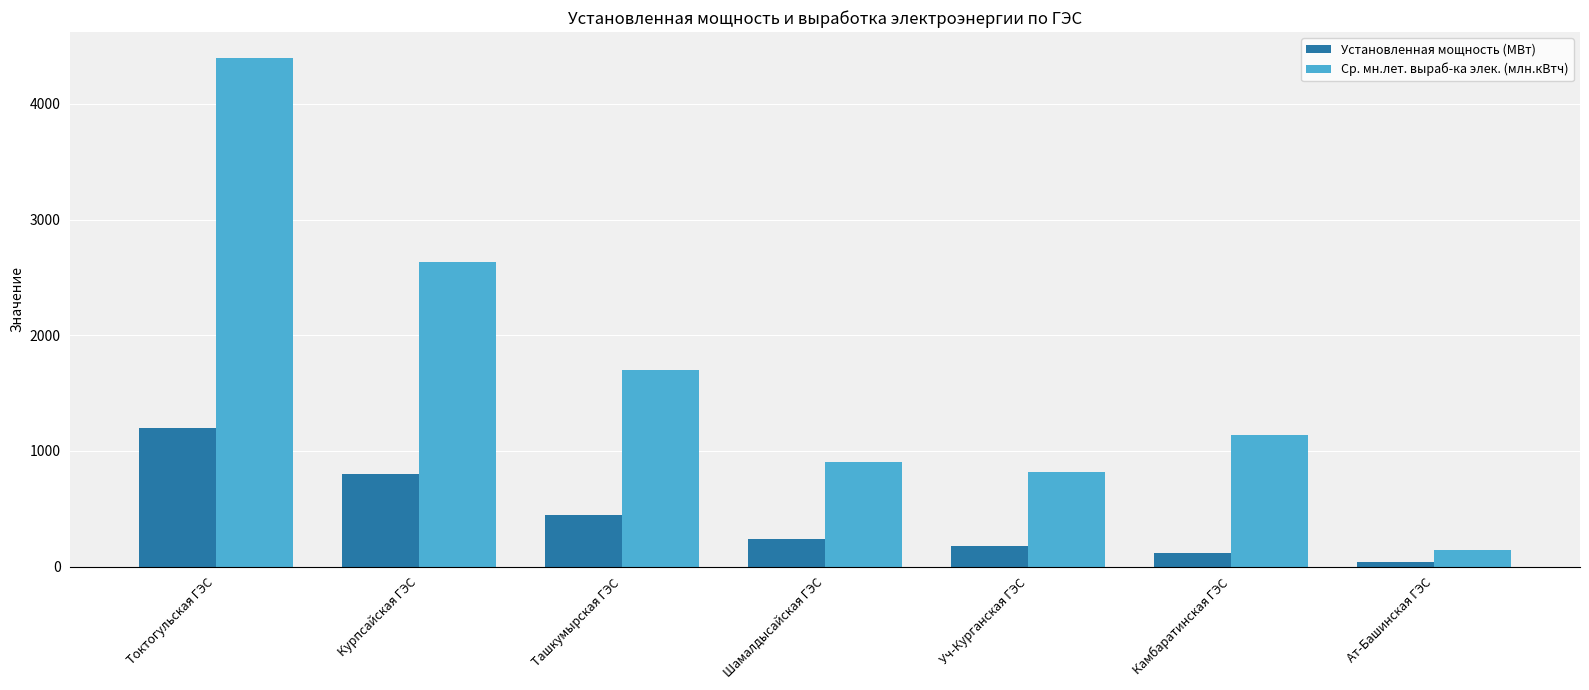

Which series has the largest range (max minus min)?

Ср. мн.лет. выраб-ка элек. (млн.кВтч)